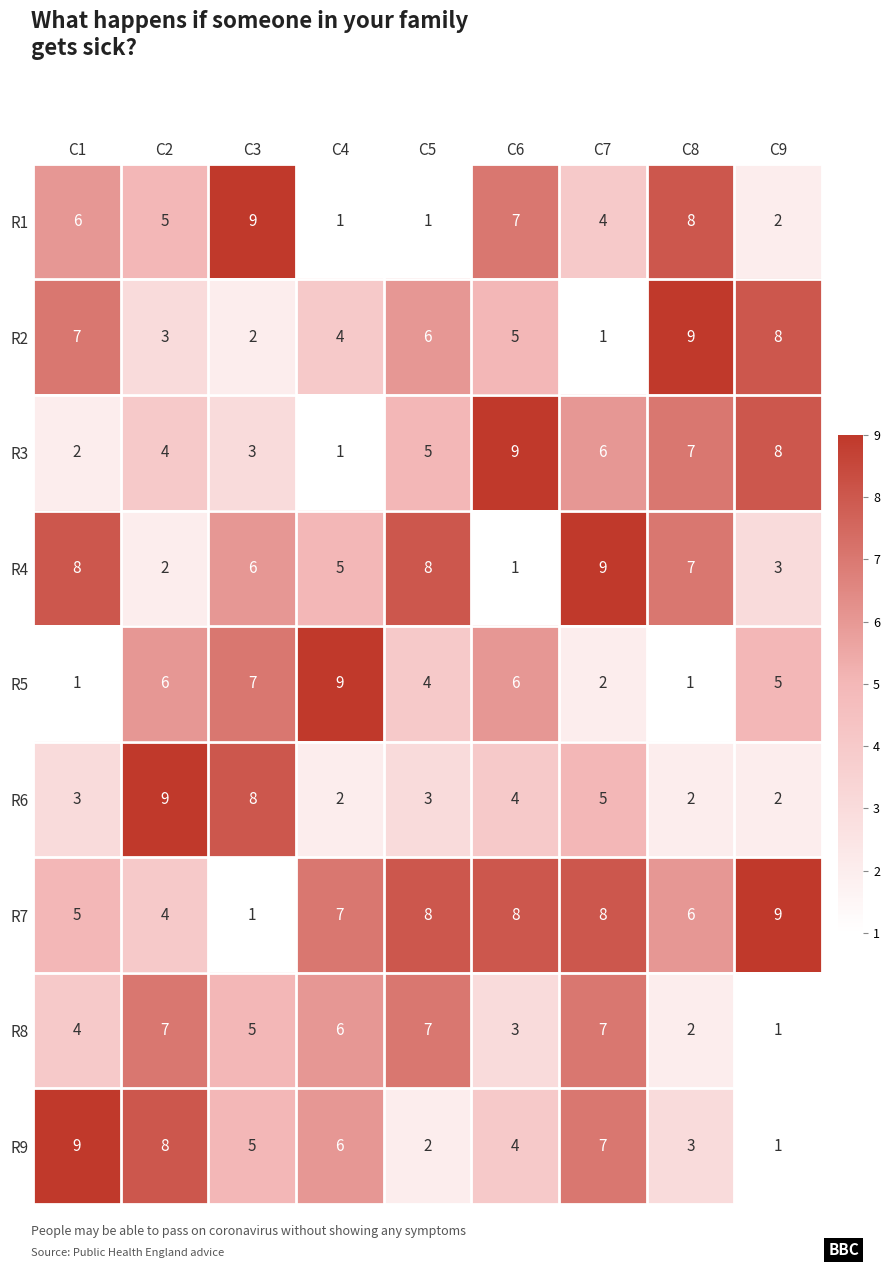

What is the sum of all R9 values?

45